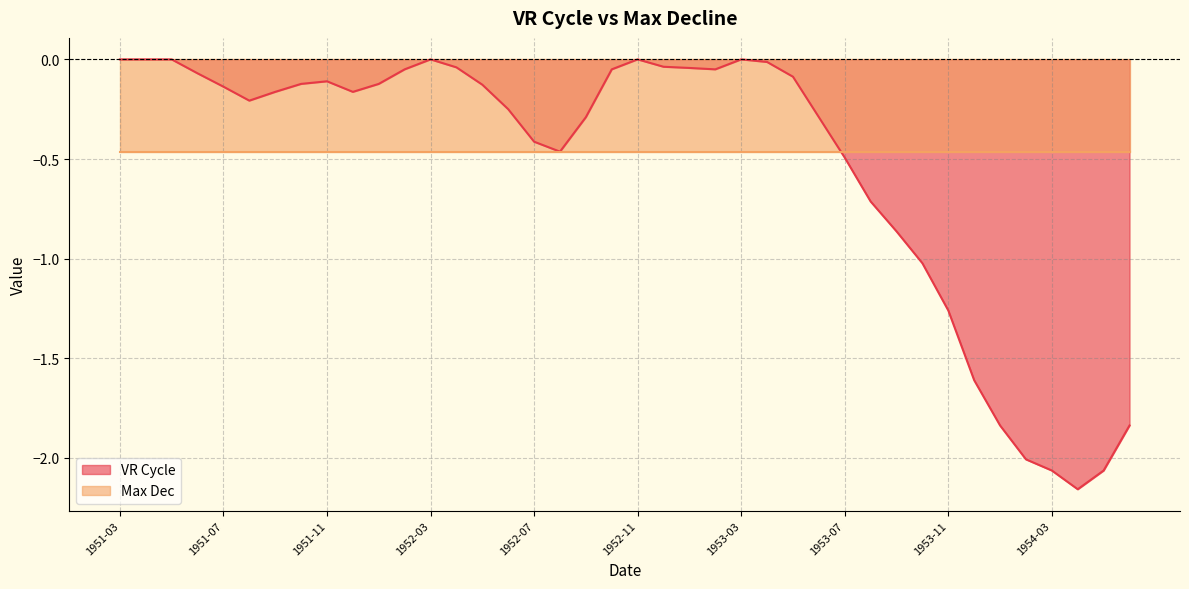

Reading left to right, what are all the values shown in this chart?

0.0	0.0	0.0	-0.1	-0.1	-0.2	-0.2	-0.1	-0.1	-0.2	-0.1	-0.1	0.0	-0.0	-0.1	-0.2	-0.4	-0.5	-0.3	-0.1	0.0	-0.0	-0.0	-0.1	0.0	-0.0	-0.1	-0.3	-0.5	-0.7	-0.9	-1.0	-1.3	-1.6	-1.8	-2.0	-2.1	-2.2	-2.1	-1.8